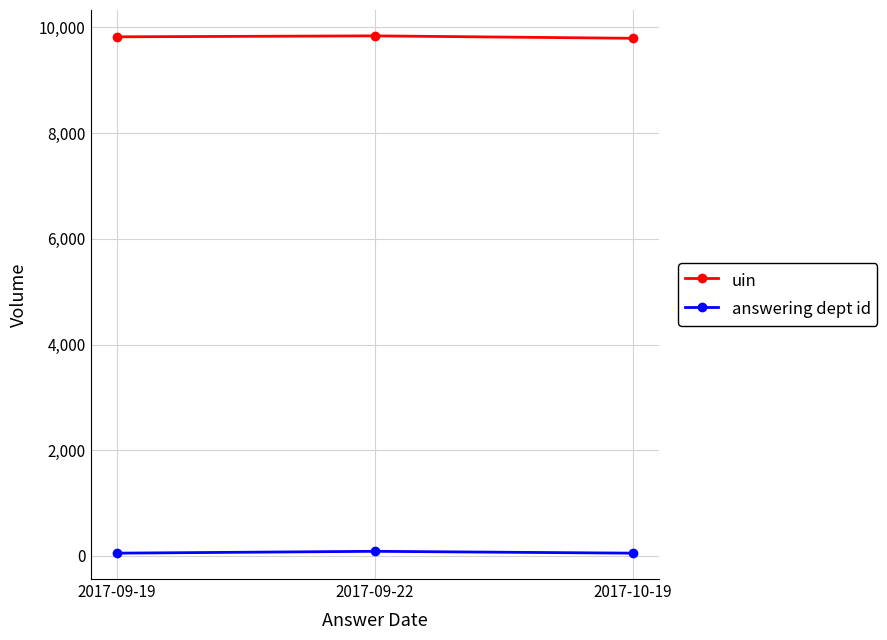

At how many categories does at least one series exceed 3999?

3